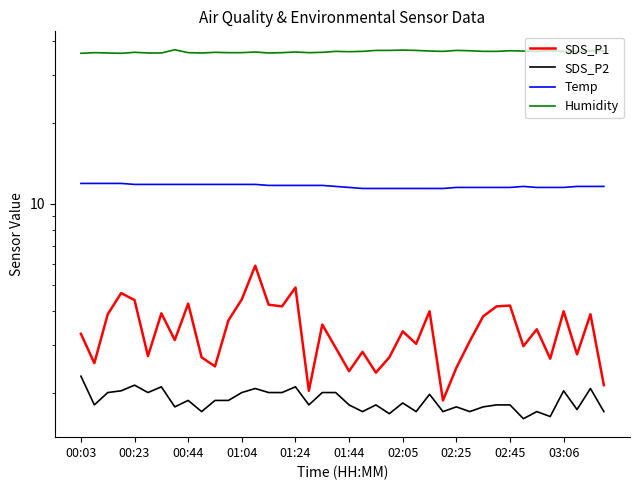

In Temp, how many points are higher than both neighbors (excluding endpoints)?

1